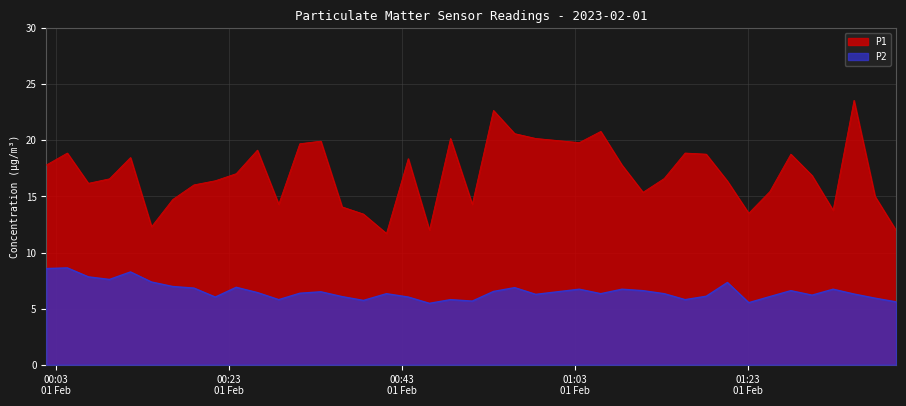

List the series in order of their peak value, lowest first.

P2, P1